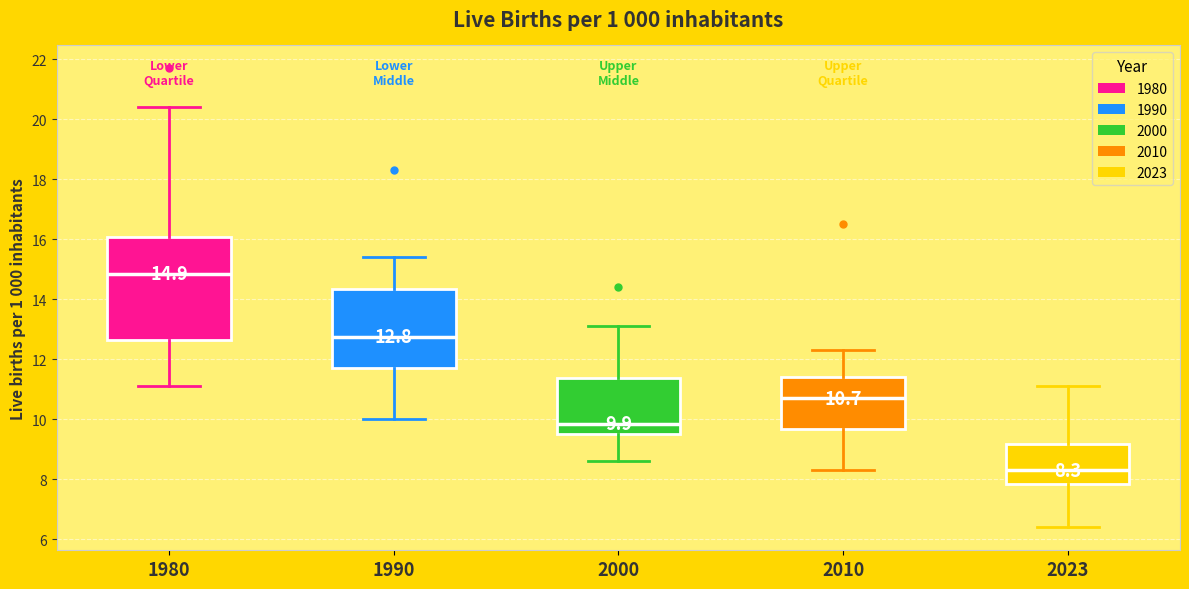

Which box is the tallest, from its lower edge to its upper edge?

1980